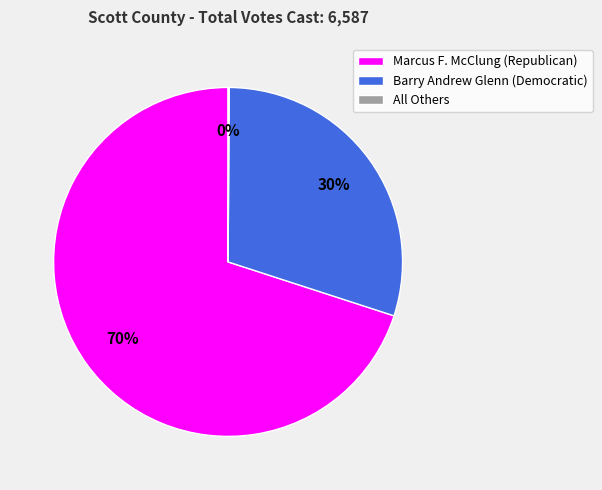

Which has a higher value, Marcus F. McClung (Republican) or Barry Andrew Glenn (Democratic)?

Marcus F. McClung (Republican)